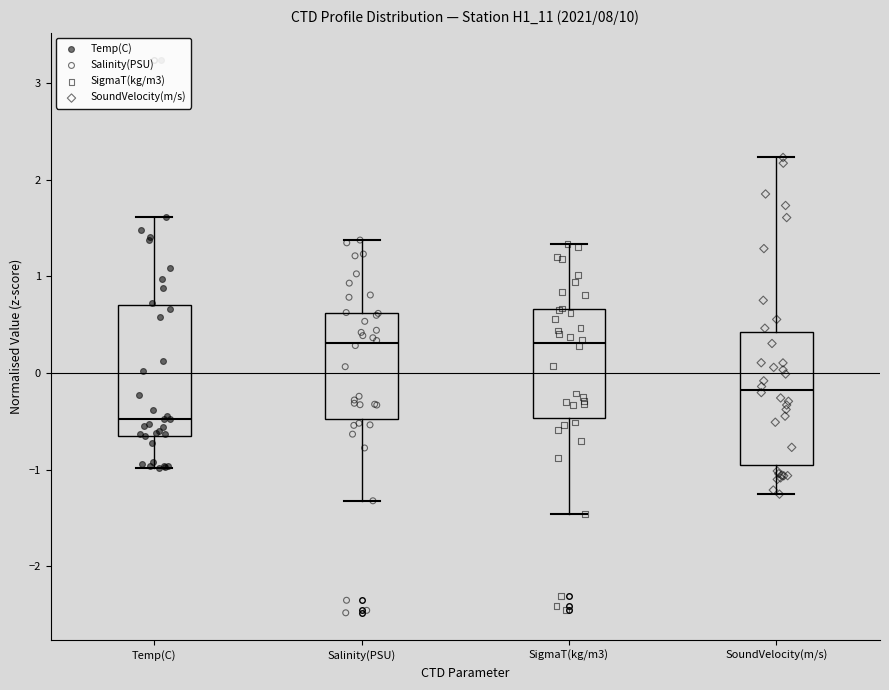

Reading left to right, read every box against the y-axis: the position of its median line, the range the box covers, and the ends of its whiskers. The values are not printed on the chart, so give them approximately, as read against the axis.

Temp(C): median -0.5, box -0.6 to 0.7, whiskers -1.0 to 1.6
Salinity(PSU): median 0.3, box -0.5 to 0.6, whiskers -1.3 to 1.4
SigmaT(kg/m3): median 0.3, box -0.5 to 0.7, whiskers -1.5 to 1.3
SoundVelocity(m/s): median -0.2, box -1.0 to 0.4, whiskers -1.3 to 2.2